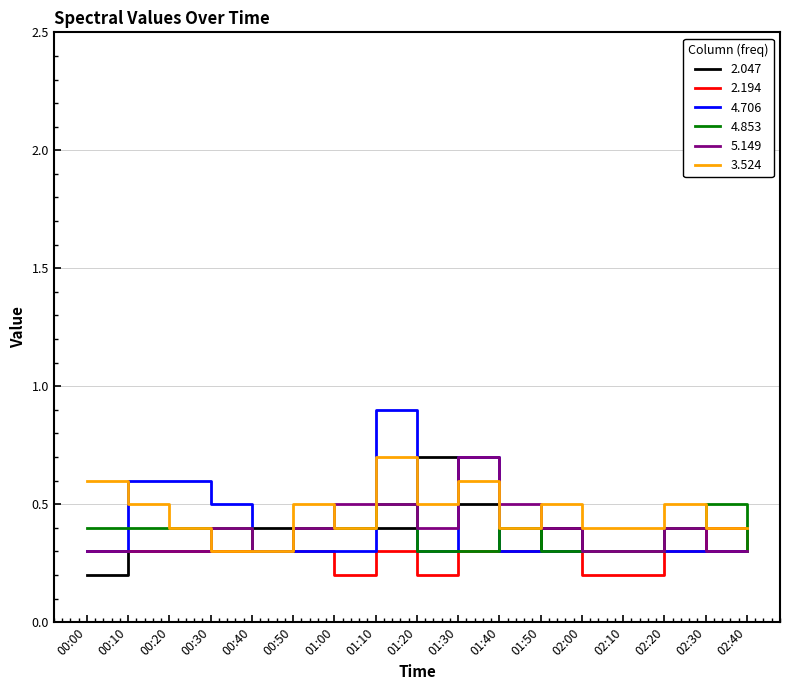

True or false: 4.706 has a value of 0.5 at 01:00.

False